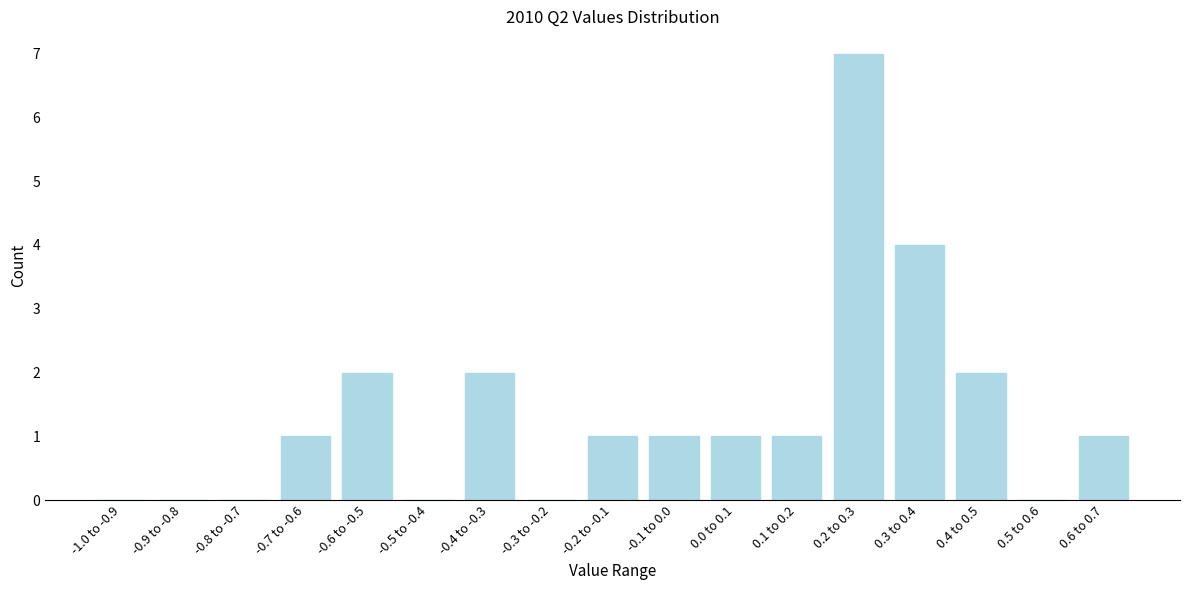

Reading left to right, transcribe all the data shown in this chart.

-1.0 to -0.9=0	-0.9 to -0.8=0	-0.8 to -0.7=0	-0.7 to -0.6=1	-0.6 to -0.5=2	-0.5 to -0.4=0	-0.4 to -0.3=2	-0.3 to -0.2=0	-0.2 to -0.1=1	-0.1 to 0.0=1	0.0 to 0.1=1	0.1 to 0.2=1	0.2 to 0.3=7	0.3 to 0.4=4	0.4 to 0.5=2	0.5 to 0.6=0	0.6 to 0.7=1